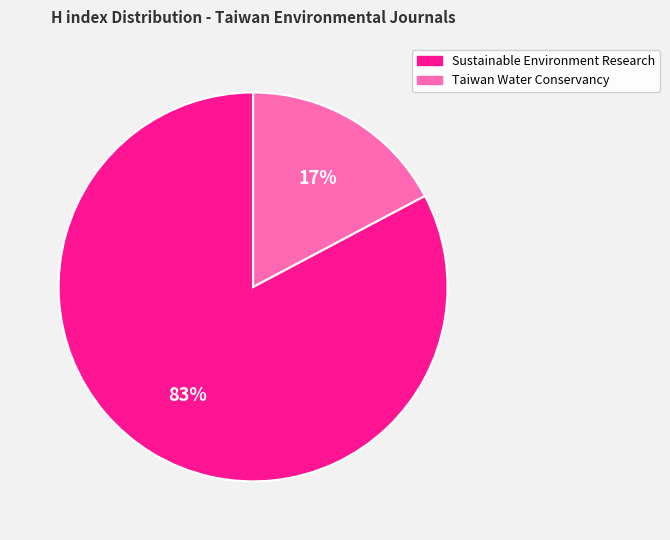

Which category accounts for the majority?

Sustainable Environment Research